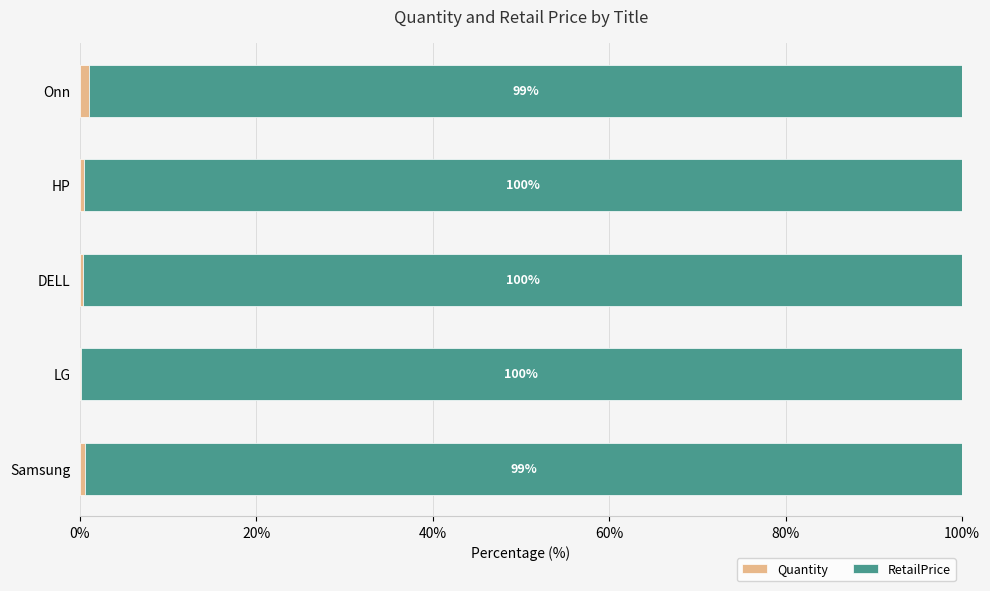

What is the total value across all series at Samsung?

100.0